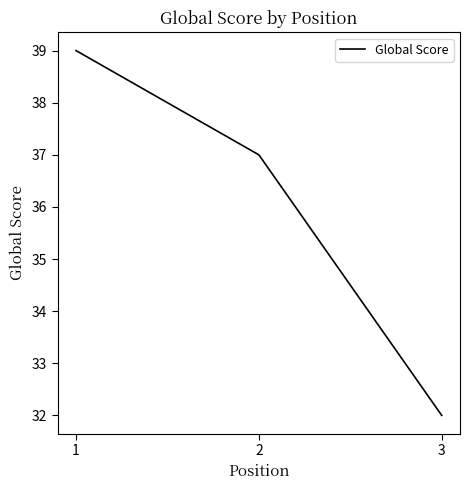

What is the smallest value displayed?

32